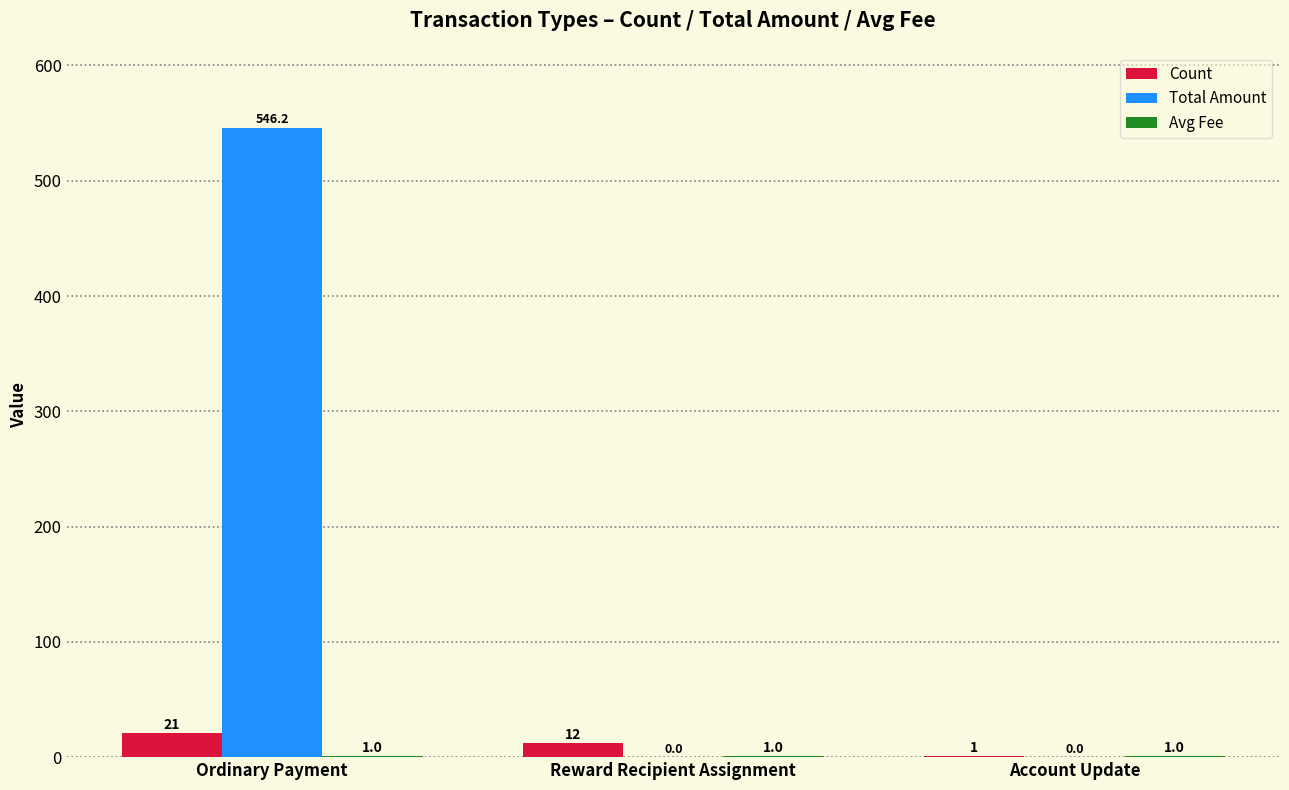

Count the number of data series in this chart.

3